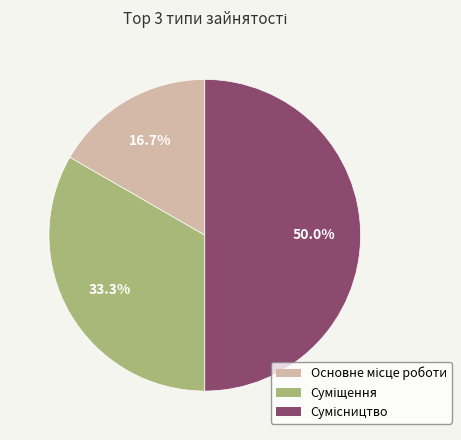

Count the number of slices in the pie.

3